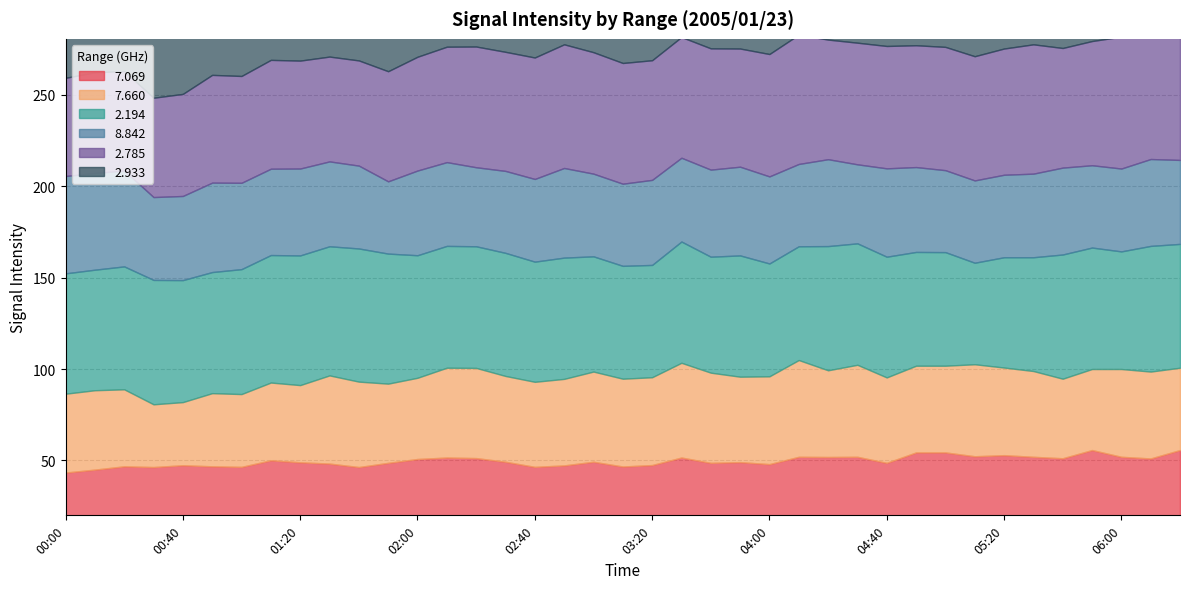

What are all the series names shown in the legend?

  7.069,   7.660,   2.194,   8.842,   2.785,   2.933